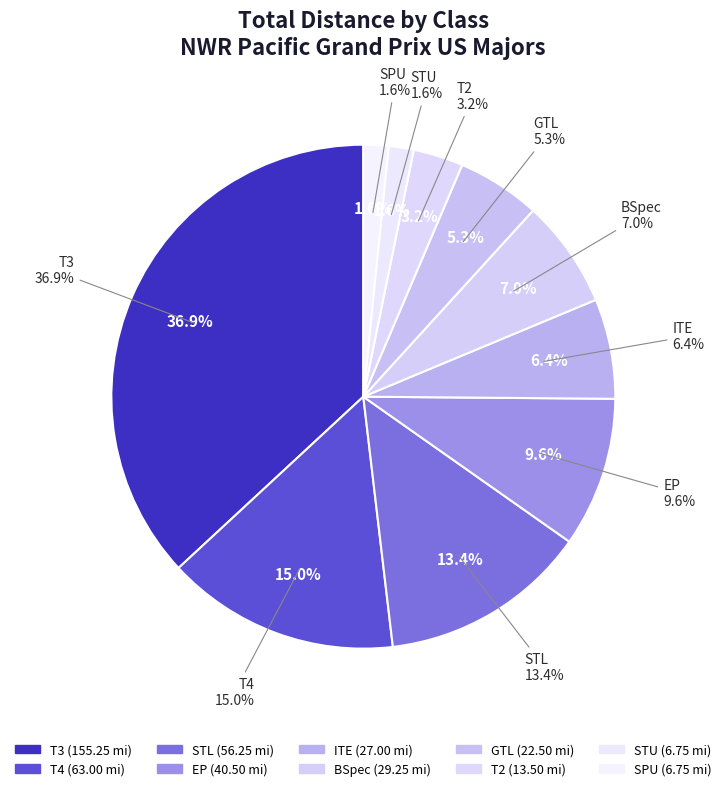

Which category has the biggest portion of the pie?

T3